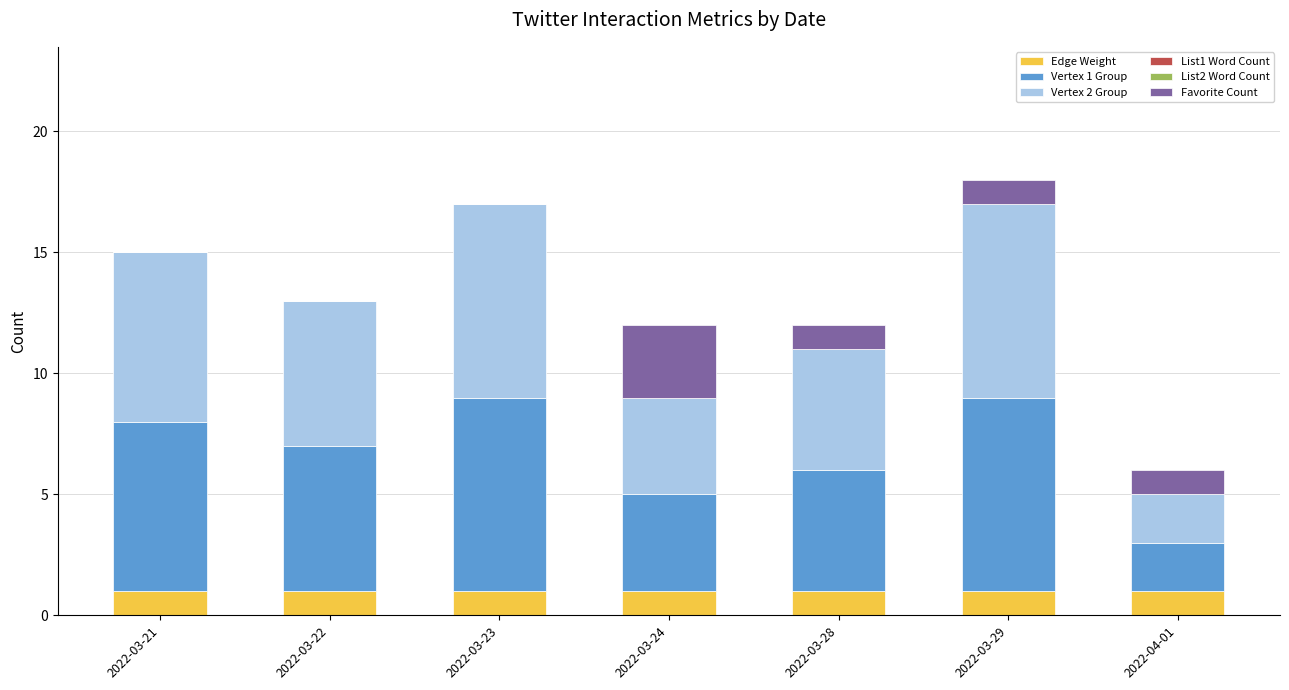

What is the total value across all series at 2022-03-22?

13